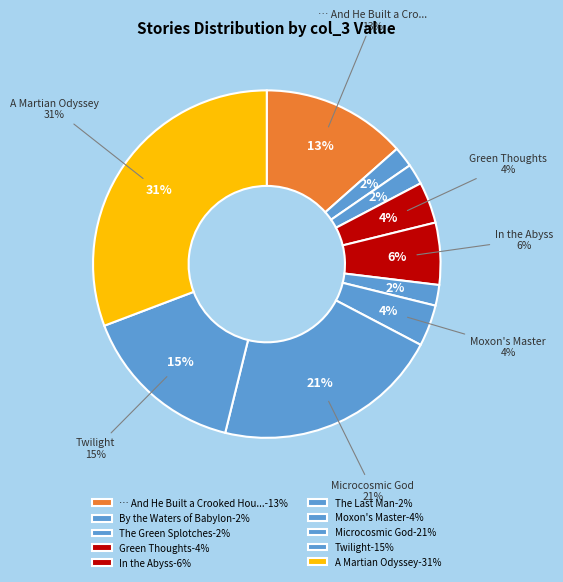

Rank the categories by value from highest to lowest.

A Martian Odyssey, Microcosmic God, Twilight, … And He Built a Crooked House, In the Abyss, Green Thoughts, Moxon's Master, By the Waters of Babylon, The Green Splotches, The Last Man